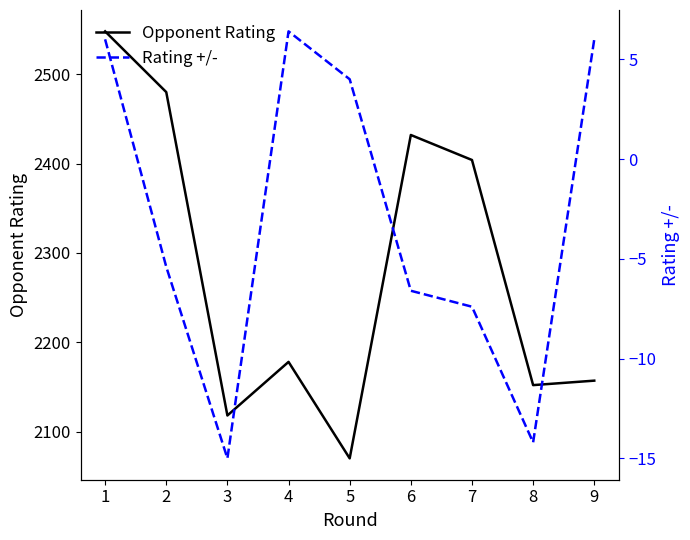

True or false: Opponent Rating and Rating +/- intersect in this chart.

False